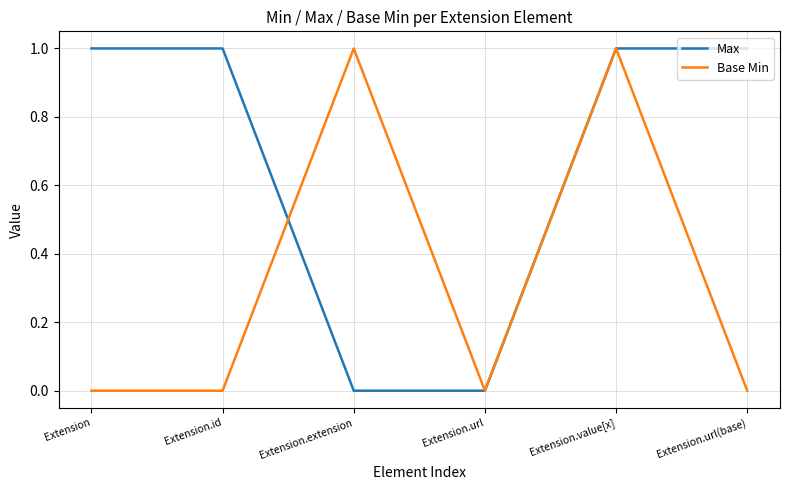

Rank the series by their average value, from highest to lowest.

Max, Base Min